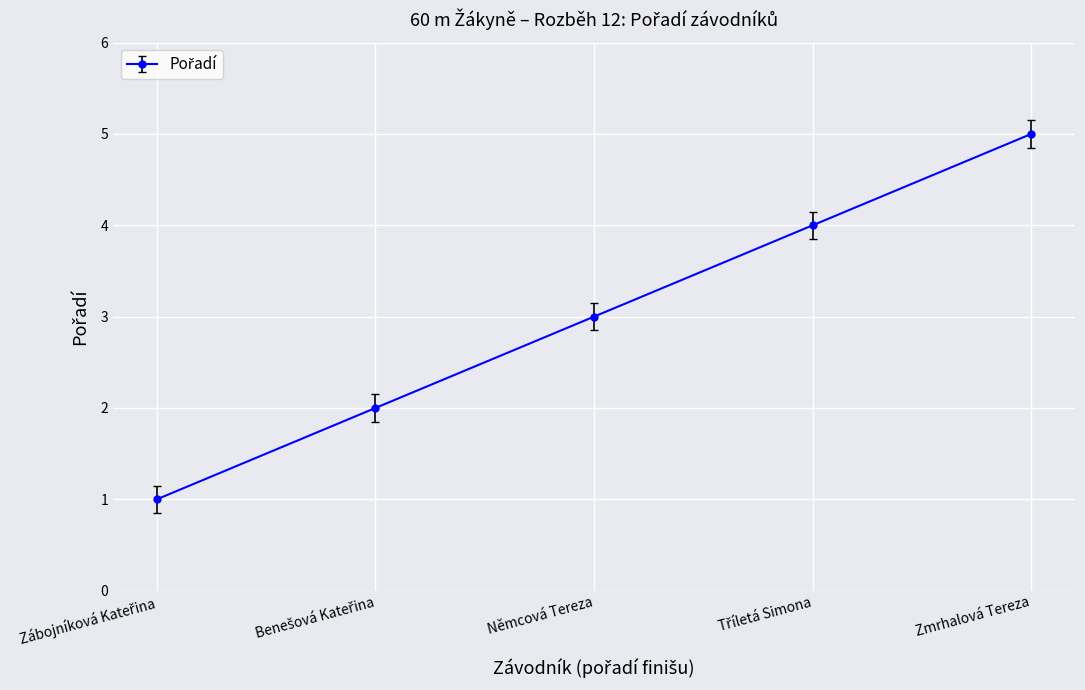

Which label corresponds to the largest value in the chart?

Zmrhalová Tereza